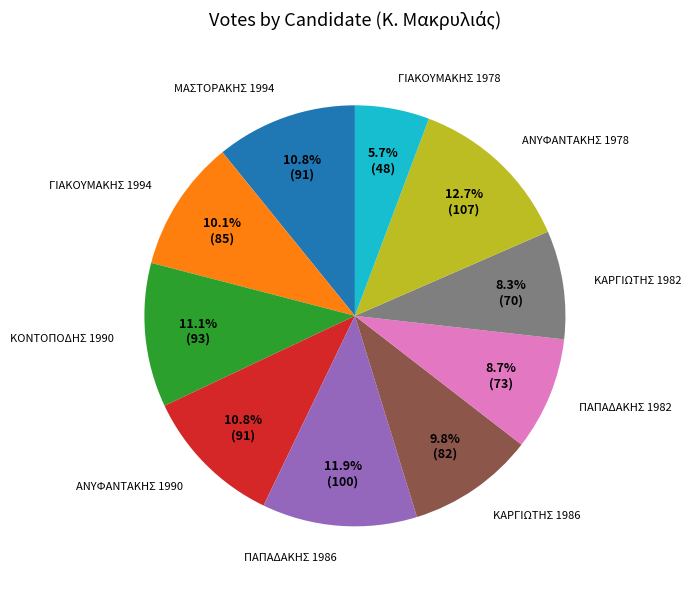

Is there a majority slice in this chart?

No